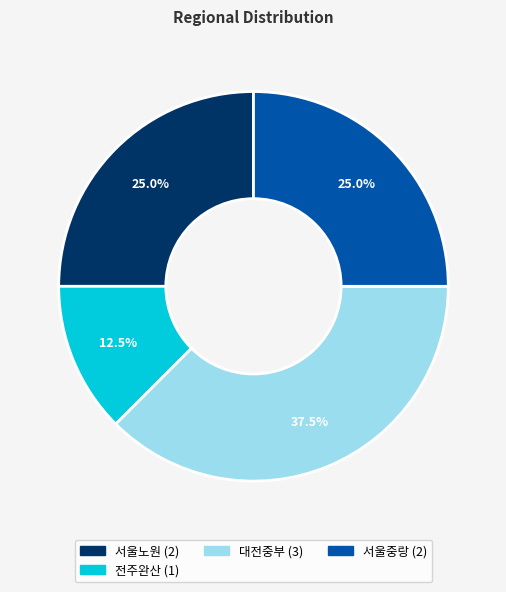

Is there any slice that represents more than half of the pie?

No